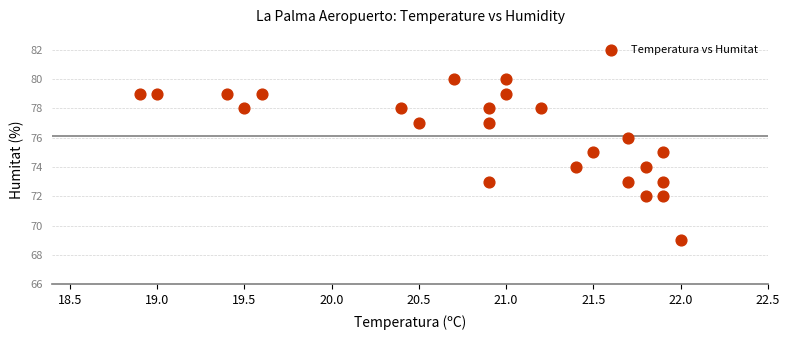

What is the range of Y values (max minus min)?

11